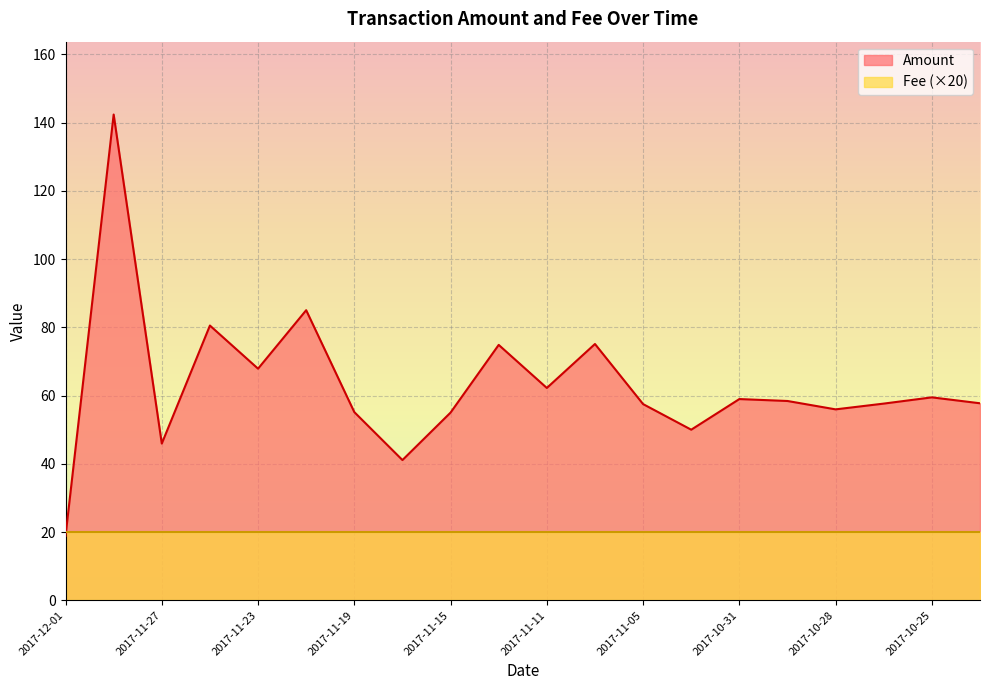

Where is the first local maximum?

2017-11-29